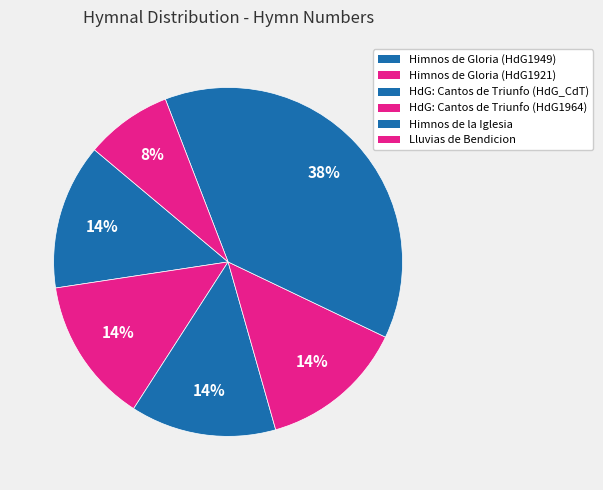

What is the smallest slice in the pie chart?

Lluvias de Bendicion